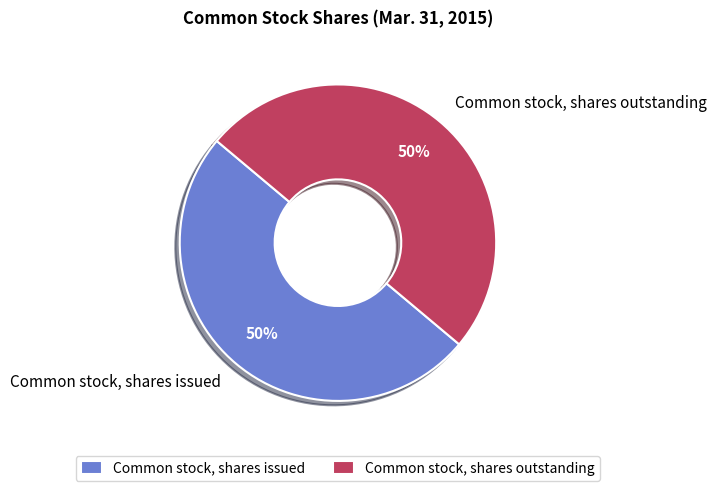

Do Common stock, shares outstanding and Common stock, shares issued together represent more than half of the pie?

Yes